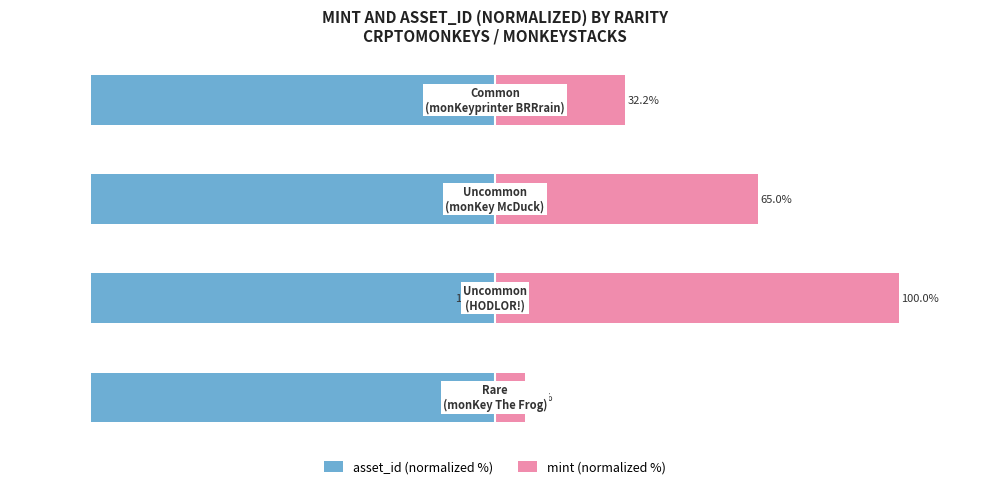

What is the highest value of the mint (normalized %) series?

100.0